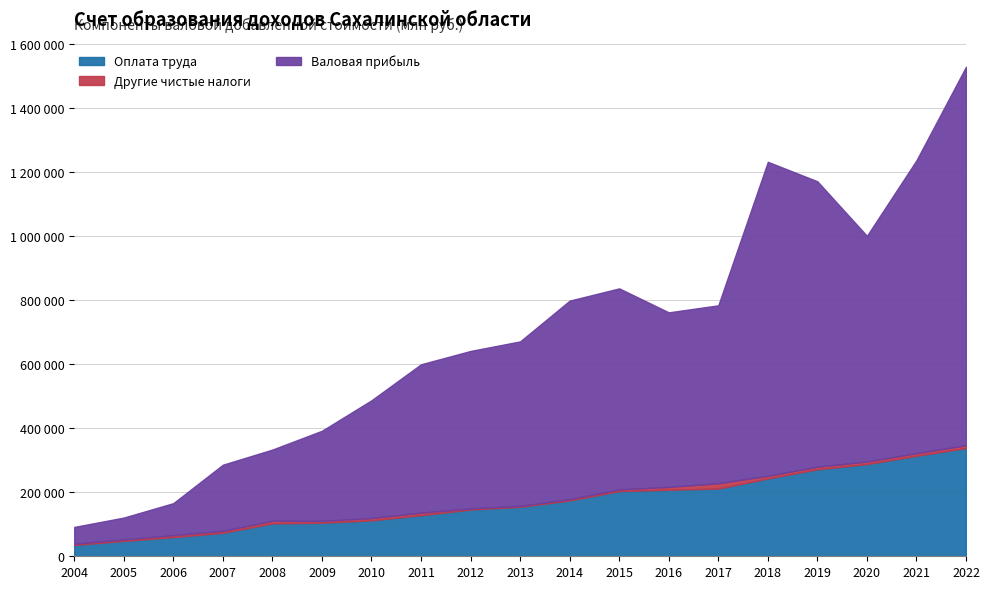

What are all the series names shown in the legend?

Оплата труда, Другие чистые налоги, Валовая прибыль